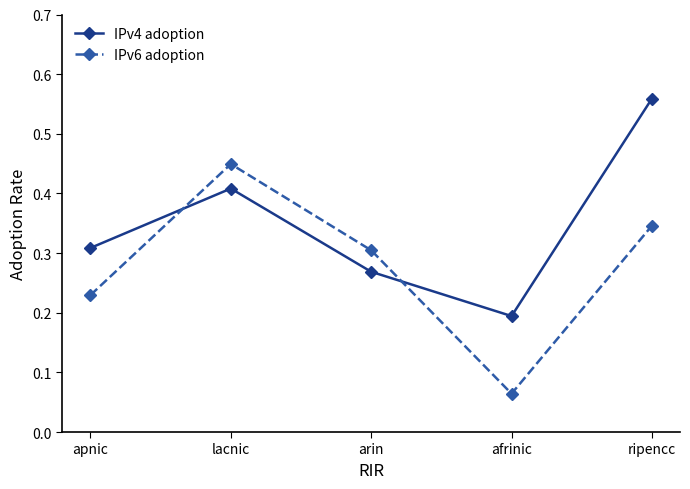

What are all the series names shown in the legend?

IPv4 adoption, IPv6 adoption